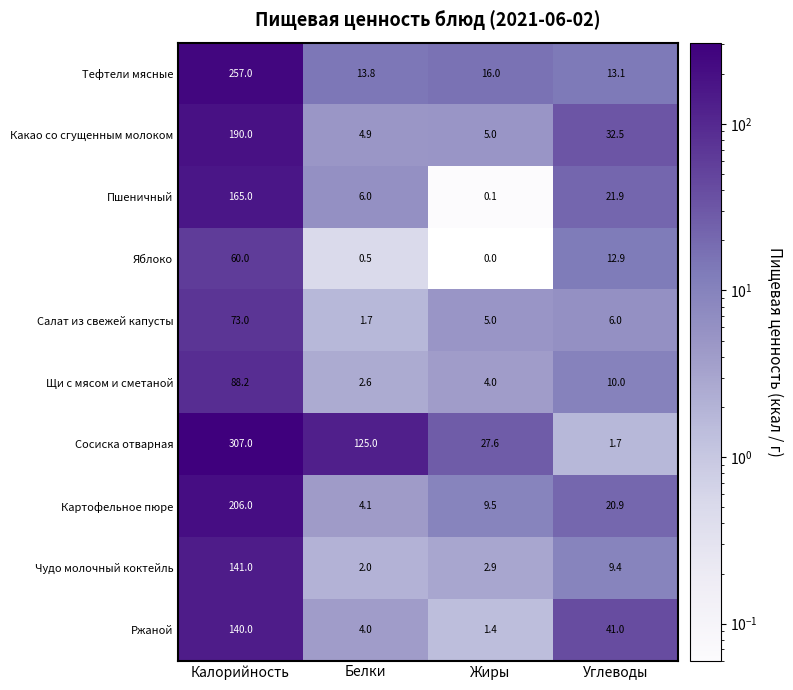

What is the sum of the Ржаной values at Калорийность and Углеводы?

181.0